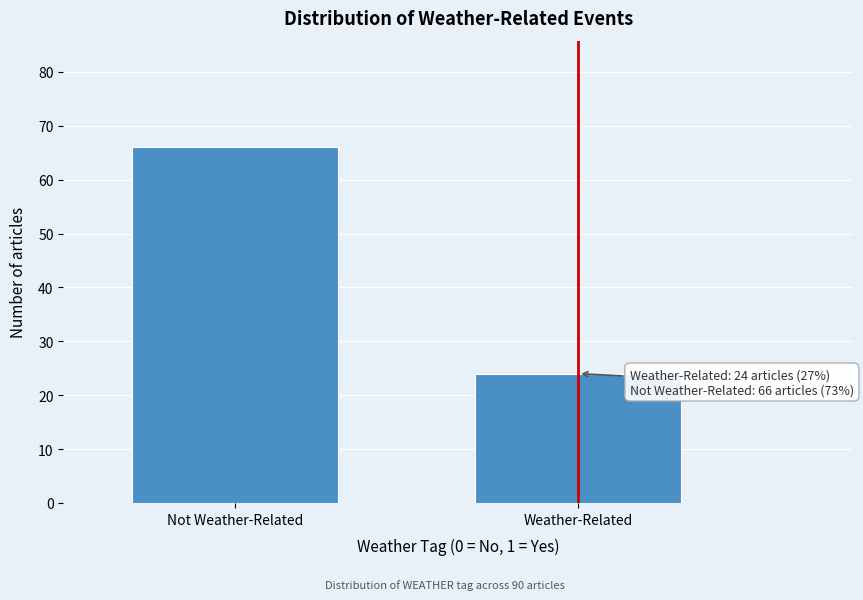

Reading left to right, what are all the values shown in this chart?

Not Weather-Related=66	Weather-Related=24